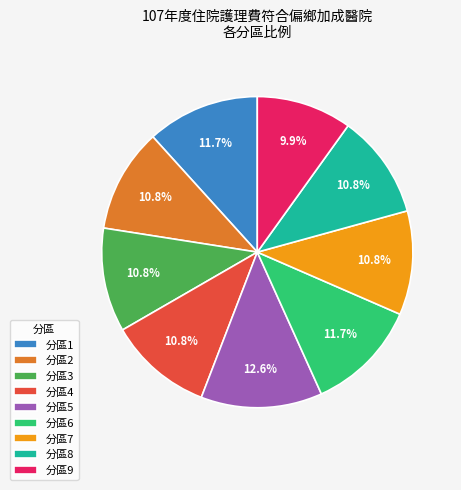

Which category has the biggest portion of the pie?

分區5